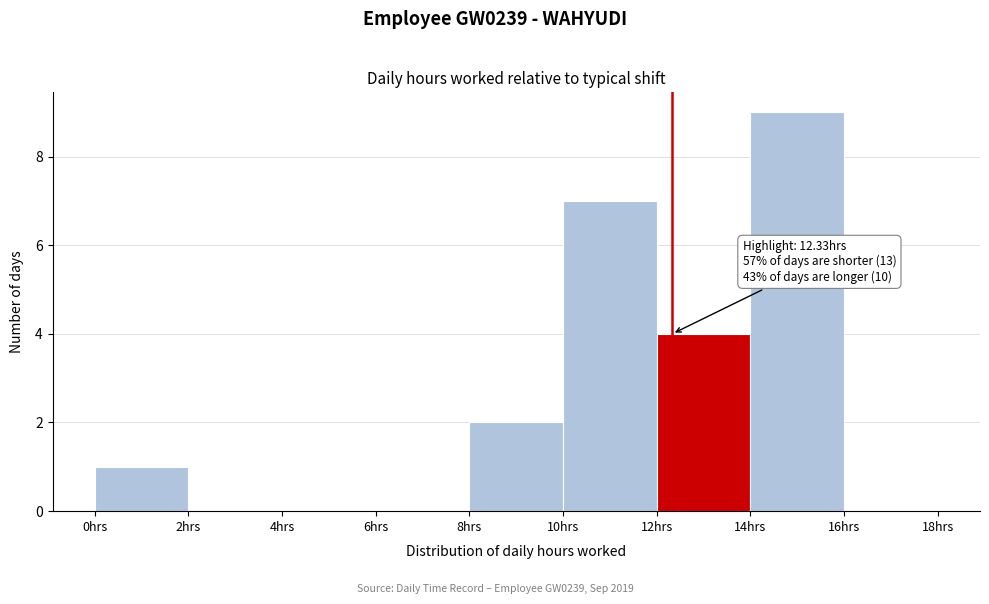

Which range on the x-axis has the tallest bar?

14 to 16